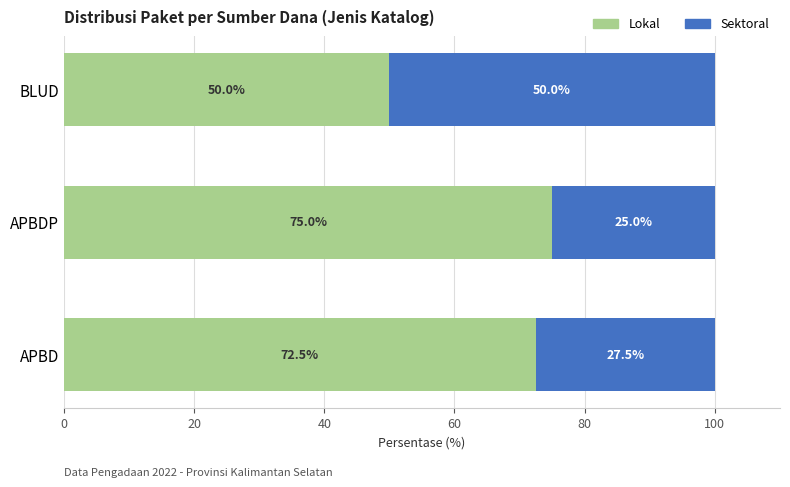

The Lokal series shows 50.0 at BLUD. True or false?

True